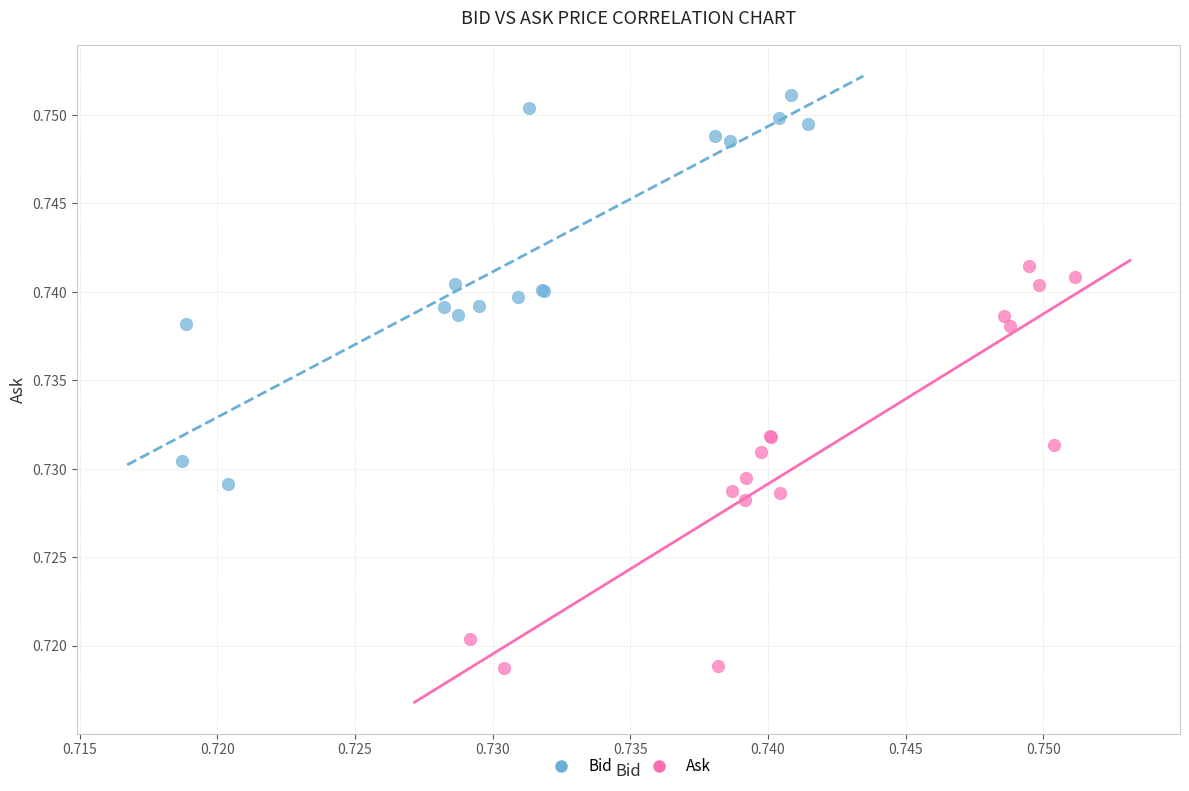

Which series contains the lowest Y value?

Ask